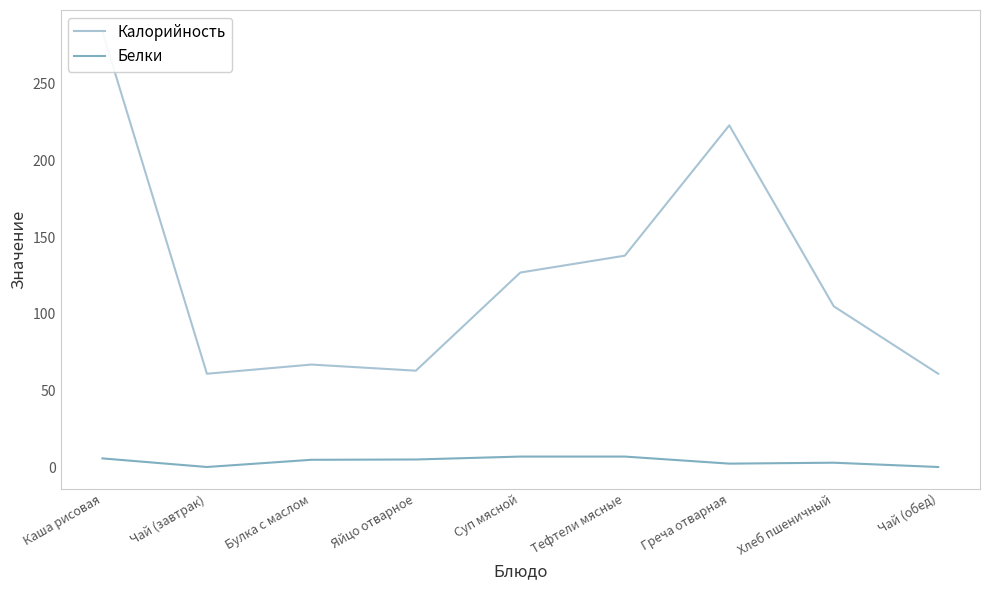

At which label is Калорийность closest to 172?

Тефтели мясные